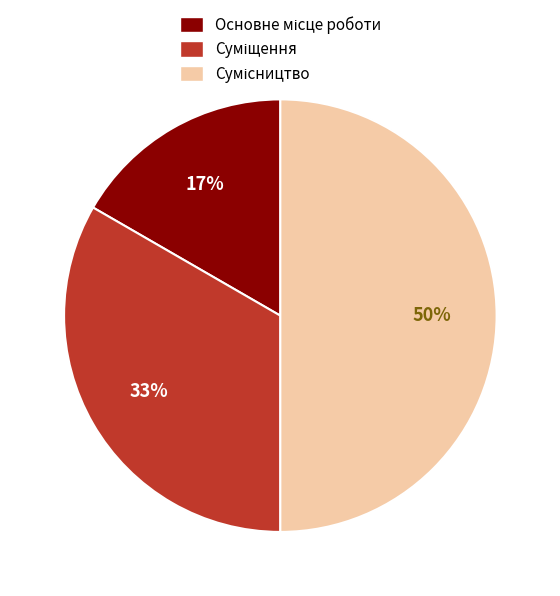

To the nearest percent, what is the average slice percentage?

33%